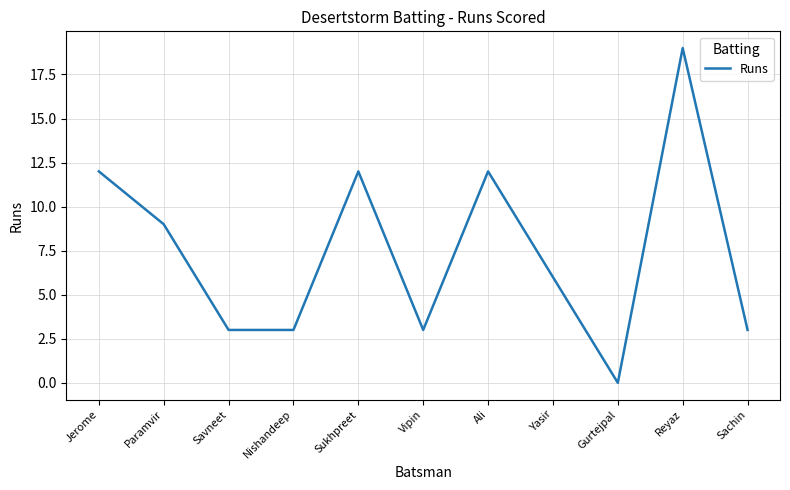

Reading left to right, list all the values displayed in this chart.

Jerome=12	Paramvir=9	Savneet=3	Nishandeep=3	Sukhpreet=12	Vipin=3	Ali=12	Yasir=6	Gurtejpal=0	Reyaz=19	Sachin=3